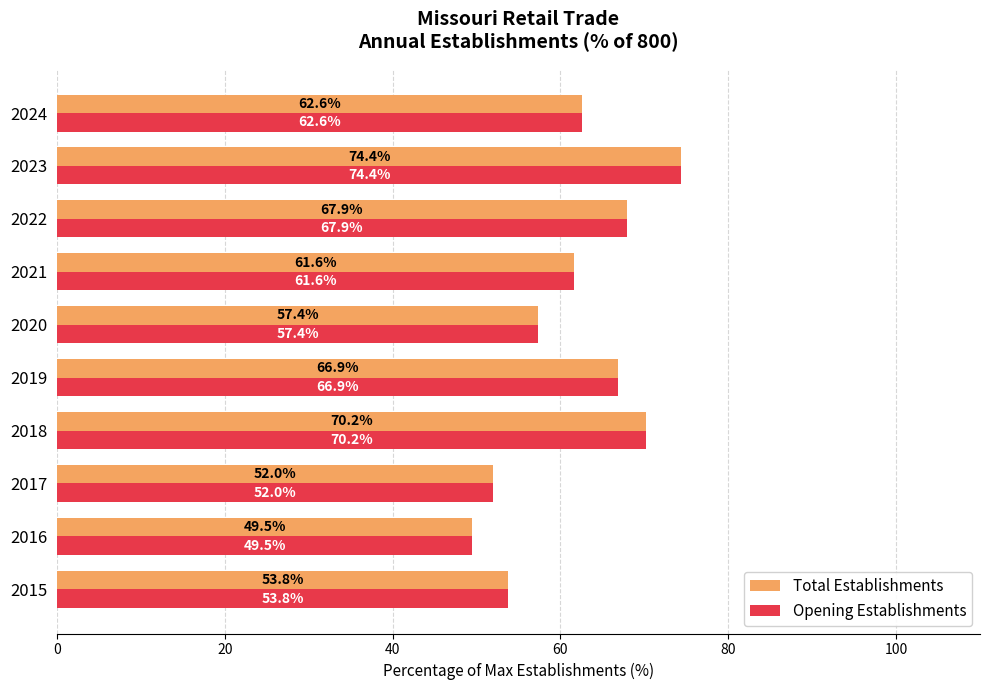

How many values in the Opening Establishments series exceed 62?

5